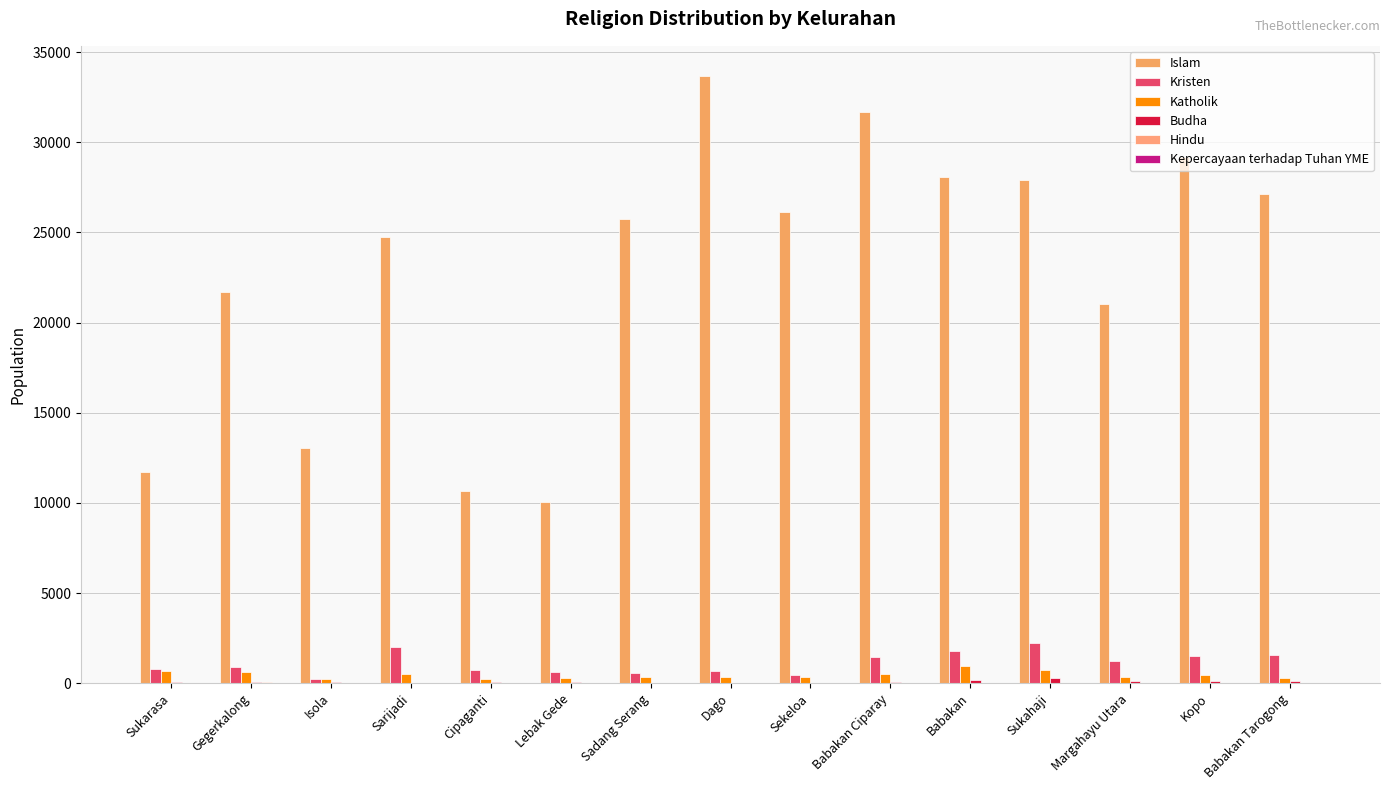

Does the chart contain stacked bars?

No